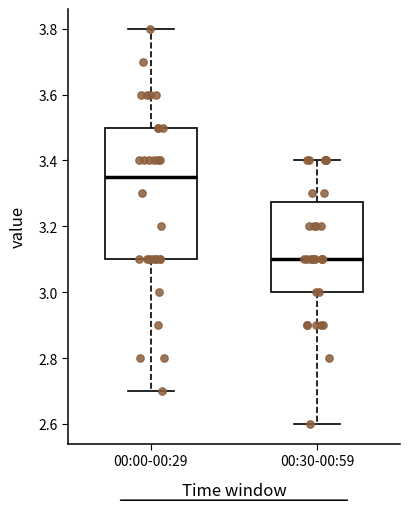

Which box's median line is the highest?

00:00-00:29